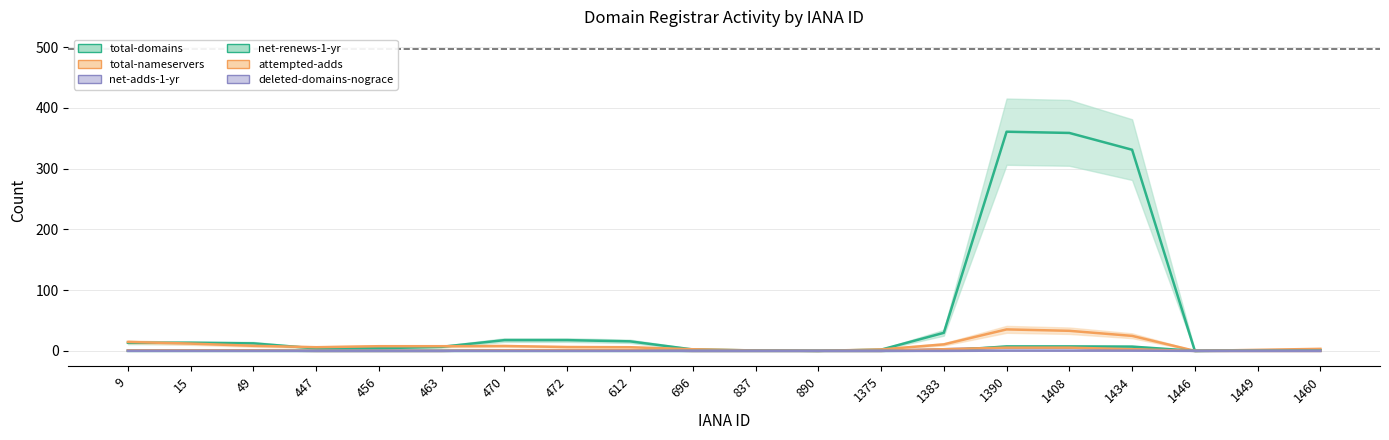

True or false: total-domains and net-adds-1-yr intersect in this chart.

False